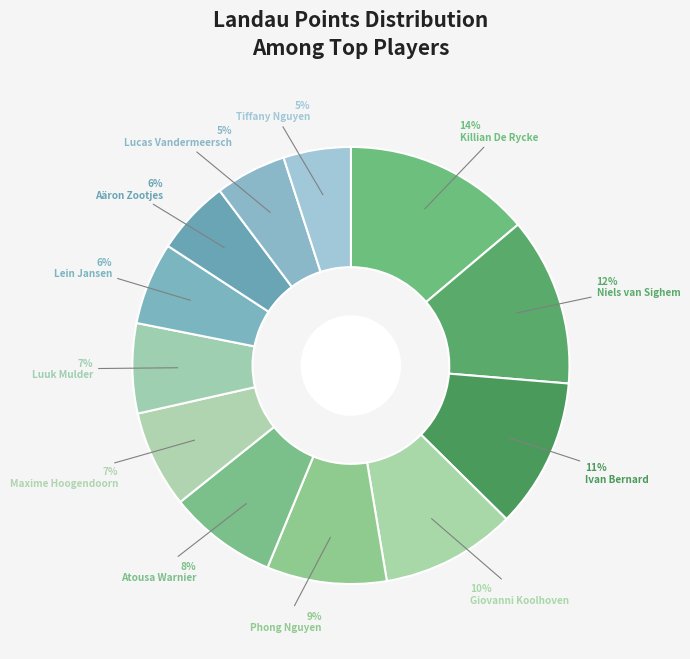

Does any single category account for the majority?

No